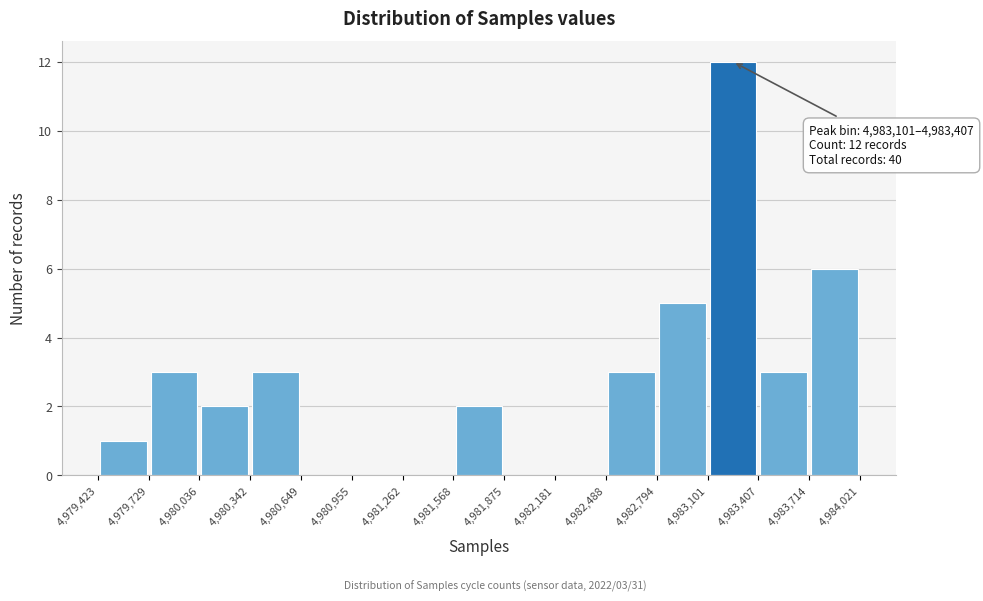

Over which range of the x-axis is the bar tallest?

4,983,101 to 4,983,407